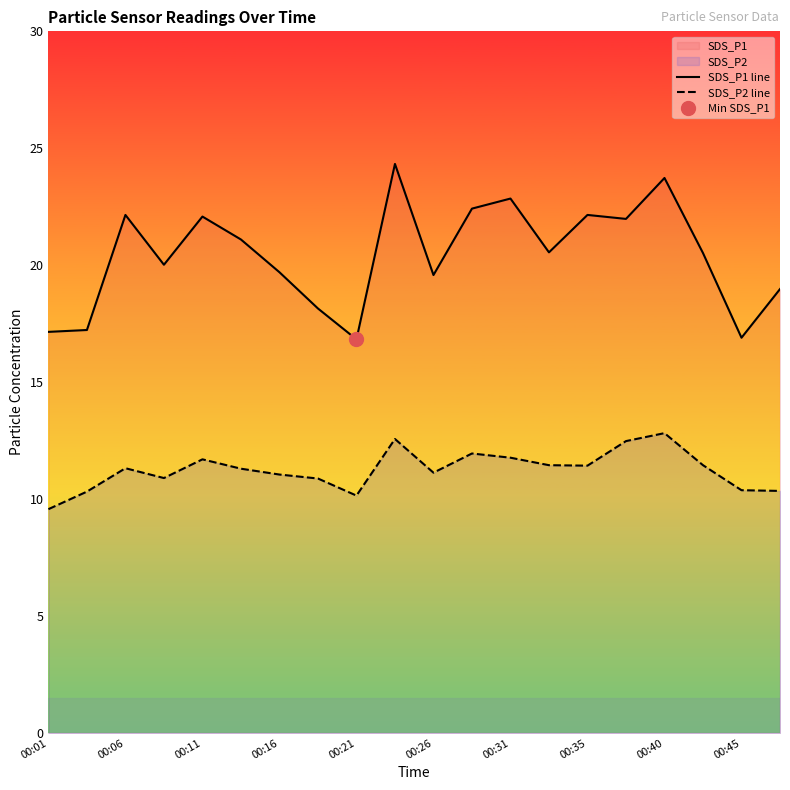

What is the sum of all SDS_P2 line values?

225.0